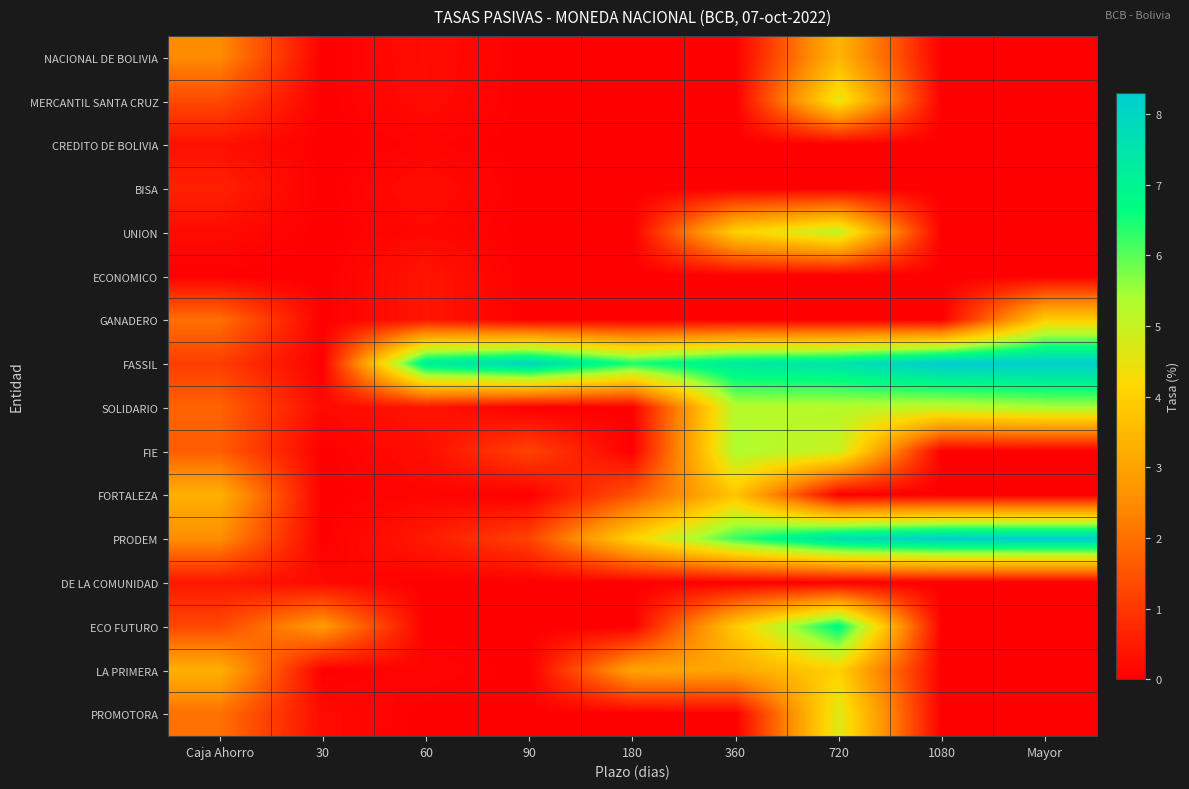

Is the value of ECONOMICO at 1080 greater than the value of ECO FUTURO at 360?

No